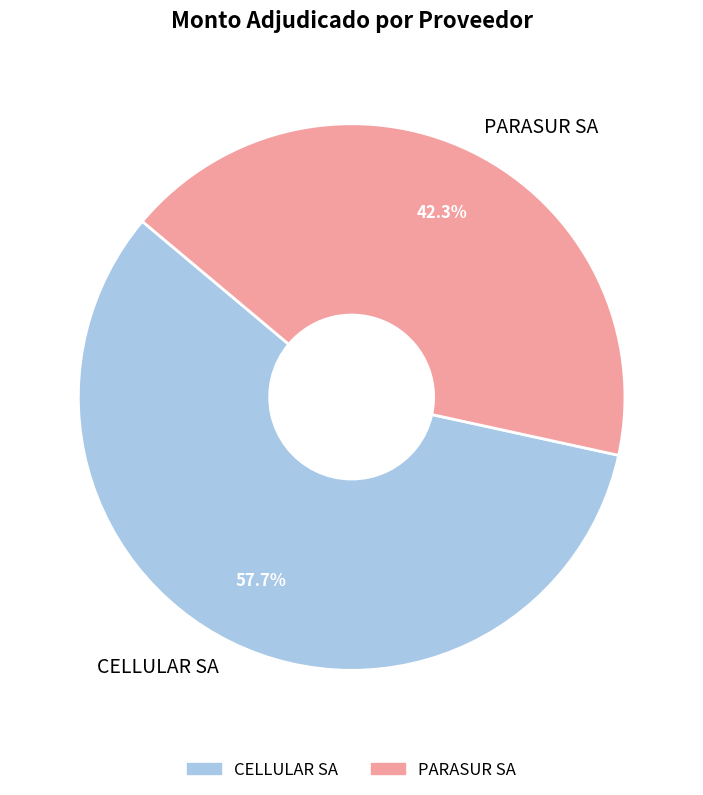

What is the majority slice?

CELLULAR SA